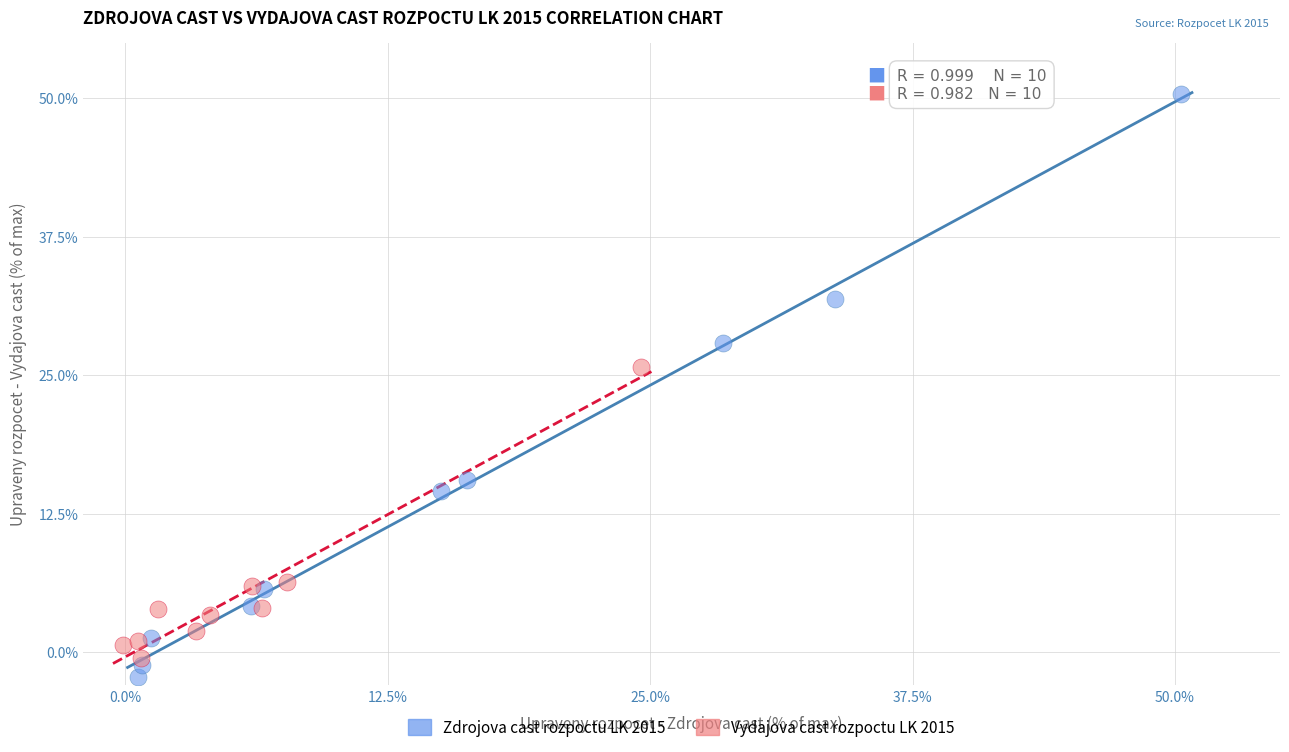

Which series contains the highest Y value?

Zdrojova cast rozpoctu LK 2015